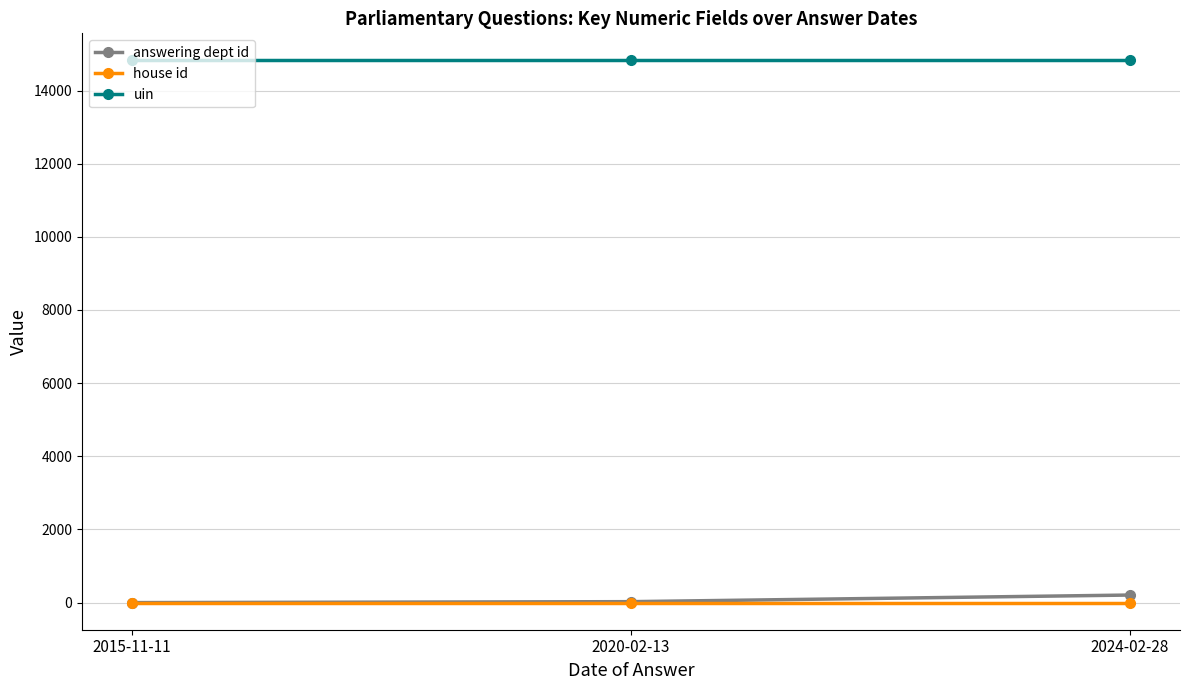

What is the highest value of the uin series?

14822